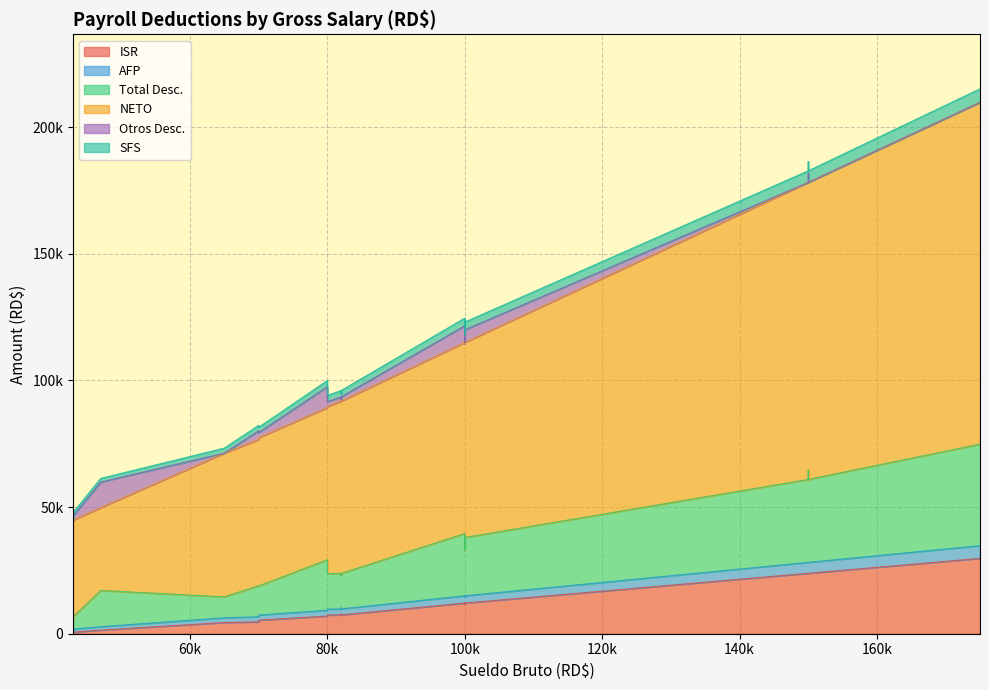

How many data points in ISR are above 7871?

14